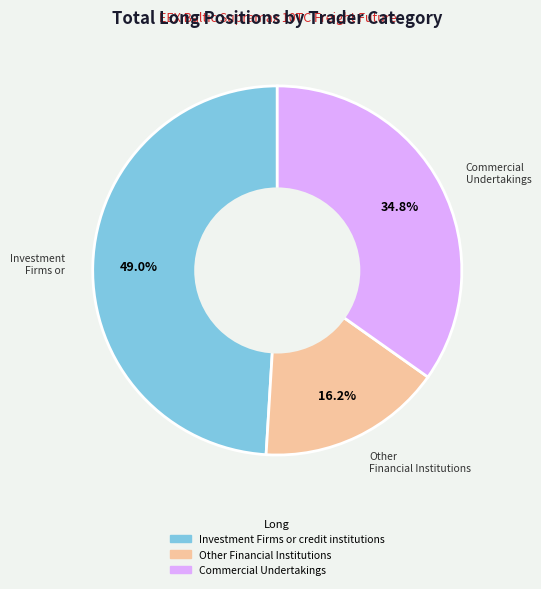

Is there a majority slice in this chart?

No